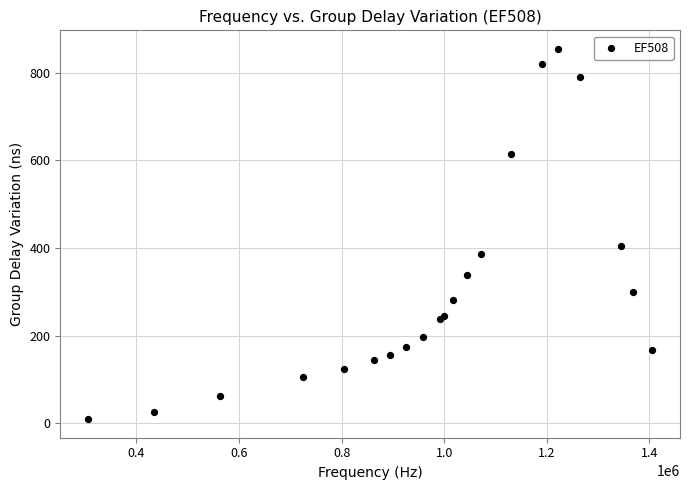

What Y value in the scatter plot is closest to 432?

404.0